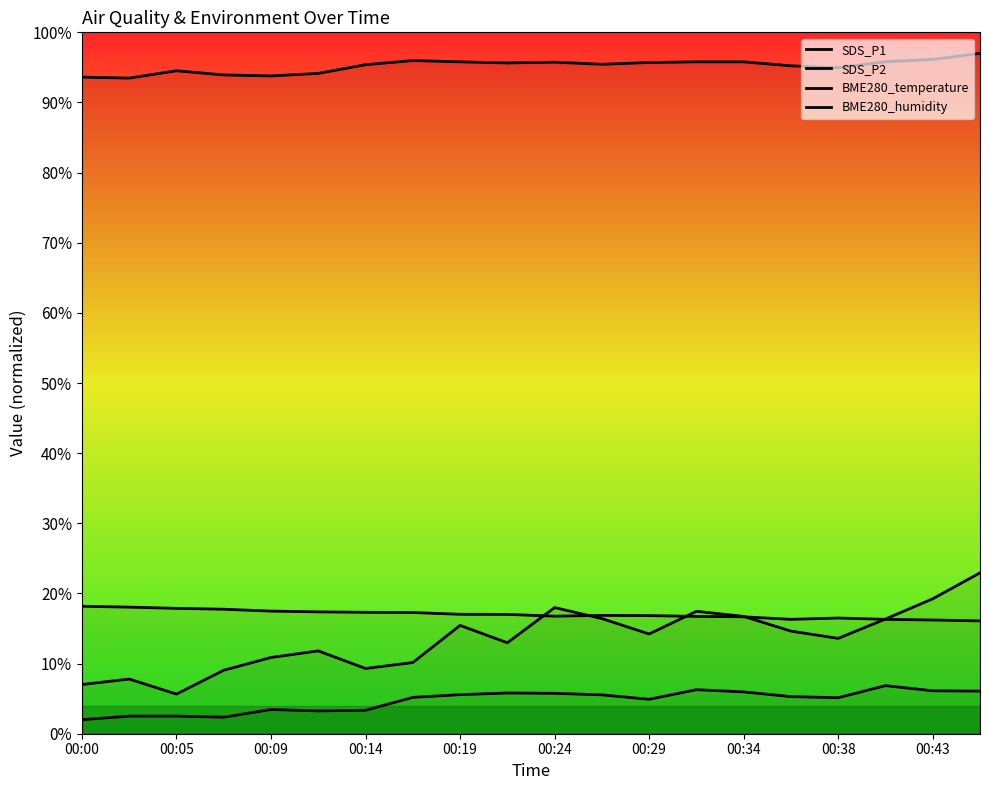

Reading left to right, list all the values displayed in this chart.

SDS_P1: 7.0	7.8	5.7	9.1	10.9	11.8	9.3	10.1	15.4	13.0	18.0	16.4	14.2	17.5	16.7	14.6	13.6	16.4	19.2	22.9
SDS_P2: 2.0	2.5	2.5	2.4	3.5	3.3	3.3	5.2	5.6	5.8	5.8	5.5	4.9	6.3	6.0	5.3	5.1	6.9	6.1	6.1
BME280_temperature: 18.2	18.0	17.9	17.7	17.5	17.4	17.3	17.3	17.0	17.0	16.8	16.9	16.8	16.7	16.7	16.3	16.5	16.3	16.2	16.1
BME280_humidity: 93.6	93.5	94.5	93.9	93.8	94.1	95.4	96.0	95.8	95.6	95.7	95.4	95.7	95.8	95.8	95.2	94.9	95.8	96.1	97.0